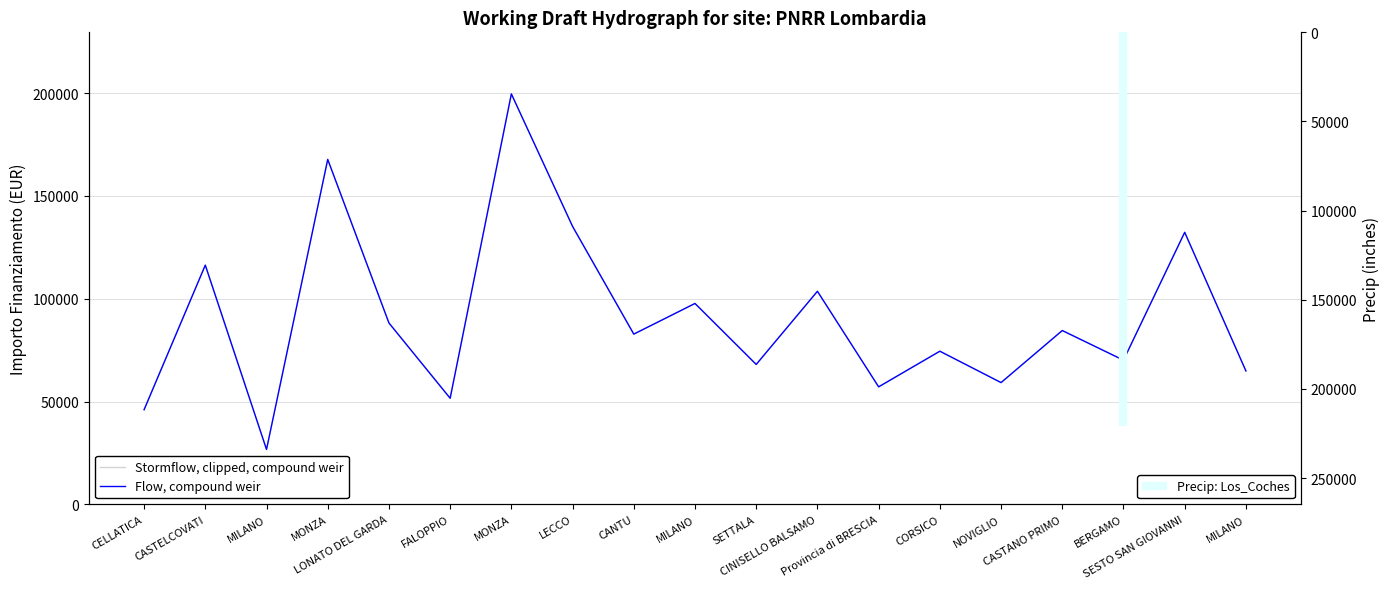

List the labels in order of Flow, compound weir value, smallest first.

MILANO, CELLATICA, FALOPPIO, Provincia di BRESCIA, NOVIGLIO, MILANO, SETTALA, BERGAMO, CORSICO, CANTU, CASTANO PRIMO, LONATO DEL GARDA, MILANO, CINISELLO BALSAMO, CASTELCOVATI, SESTO SAN GIOVANNI, LECCO, MONZA, MONZA